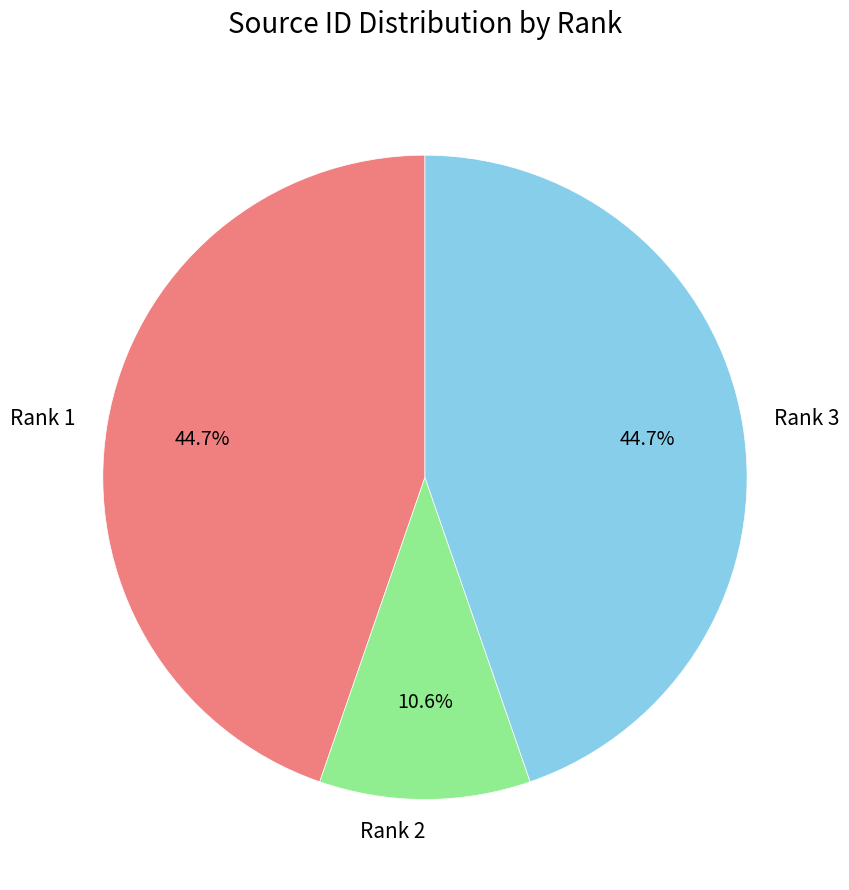

The Rank 3 slice represents 45% of the pie. True or false?

True